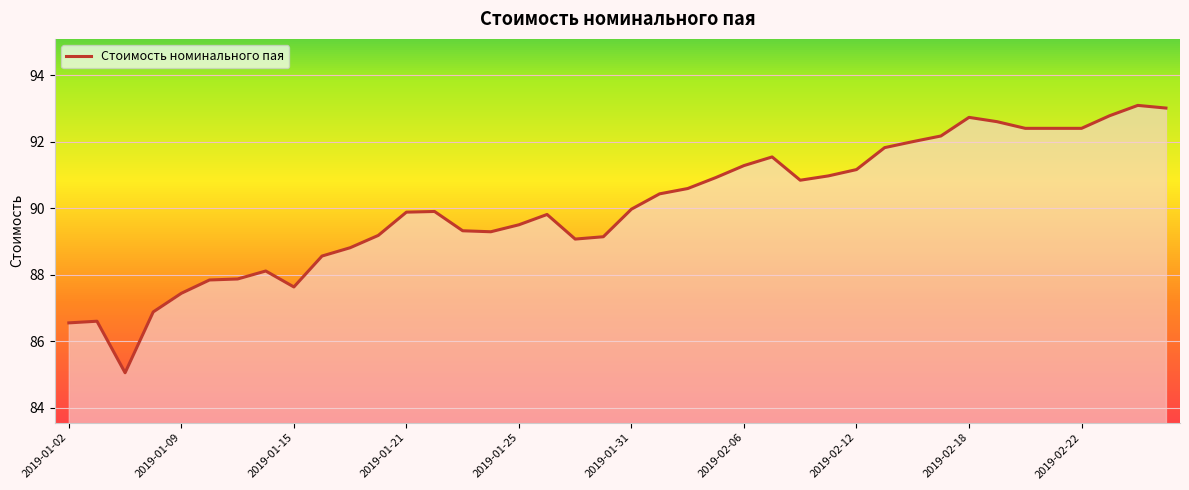

Reading left to right, extract all data points from this chart.

86.5	86.6	85.0	86.9	87.4	87.8	87.9	88.1	87.6	88.6	88.8	89.2	89.9	89.9	89.3	89.3	89.5	89.8	89.1	89.1	90.0	90.4	90.6	90.9	91.3	91.5	90.8	91.0	91.2	91.8	92.0	92.2	92.7	92.6	92.4	92.4	92.4	92.8	93.1	93.0